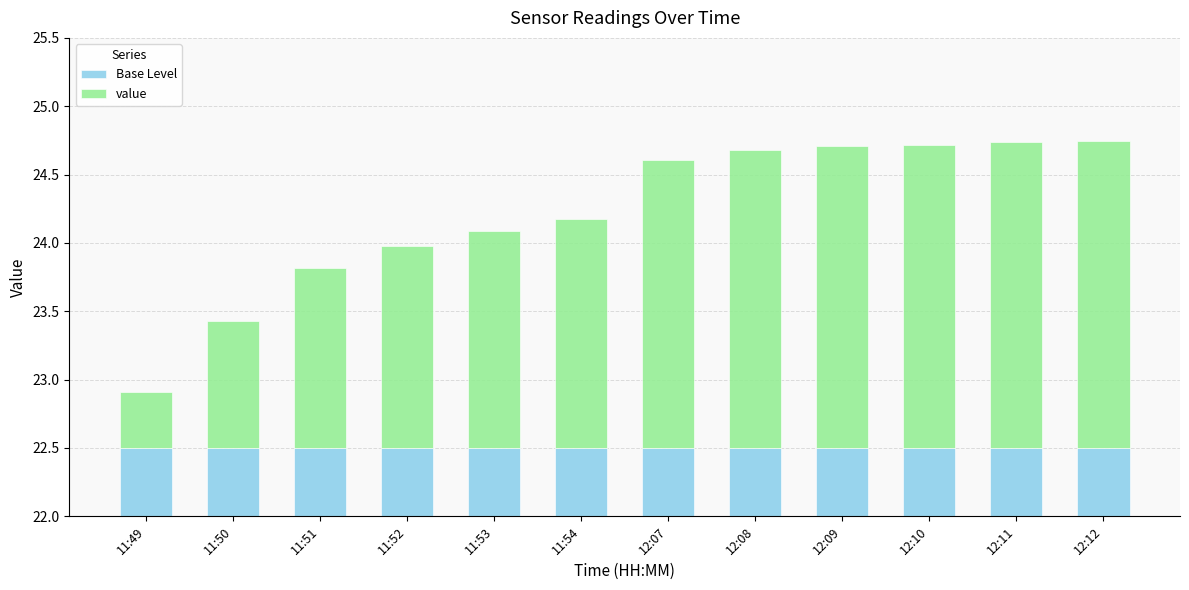

Between 12:10 and 12:08, which is larger?

12:10